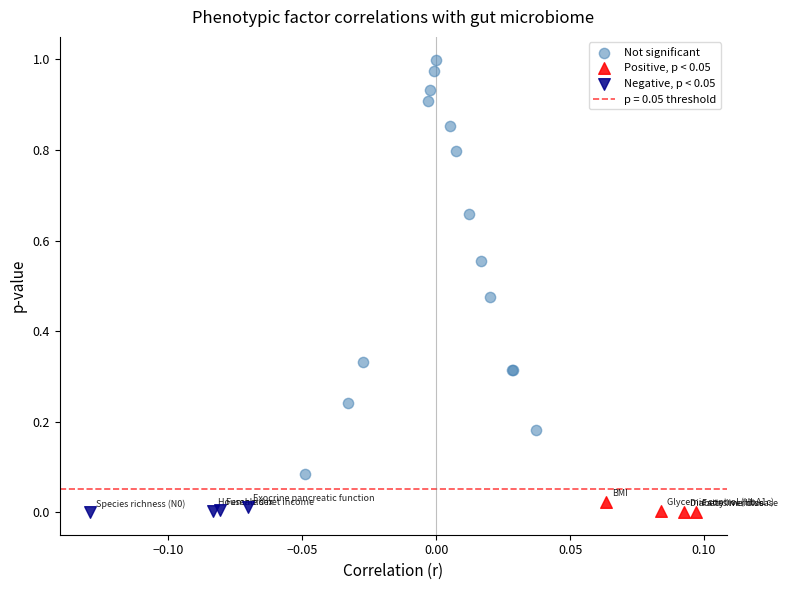

Which series reaches the maximum Y coordinate?

Not significant